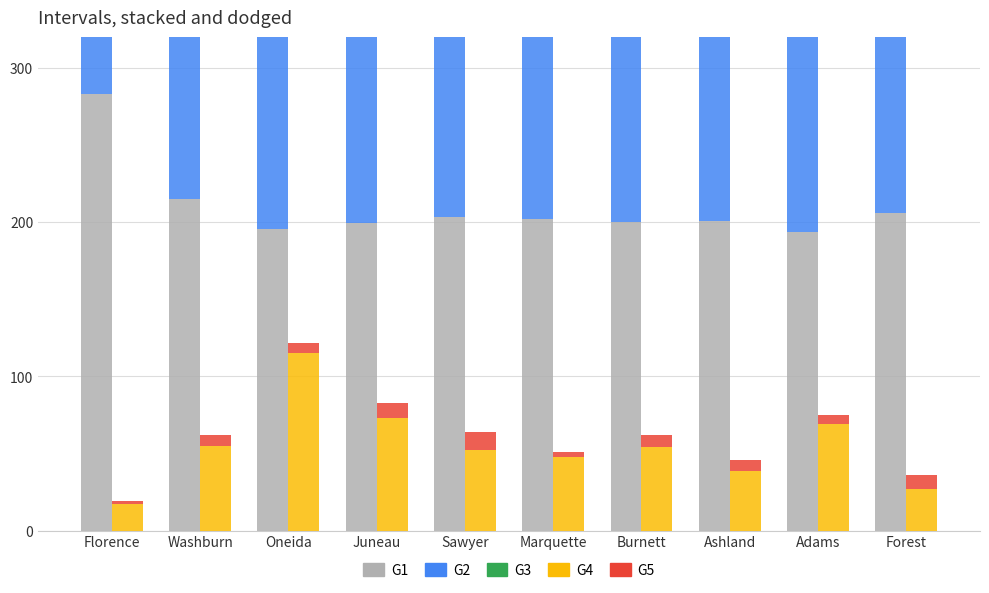

What is the difference between the G5 (Recent 5yr Trend abs) values at Burnett and Forest?

1.0